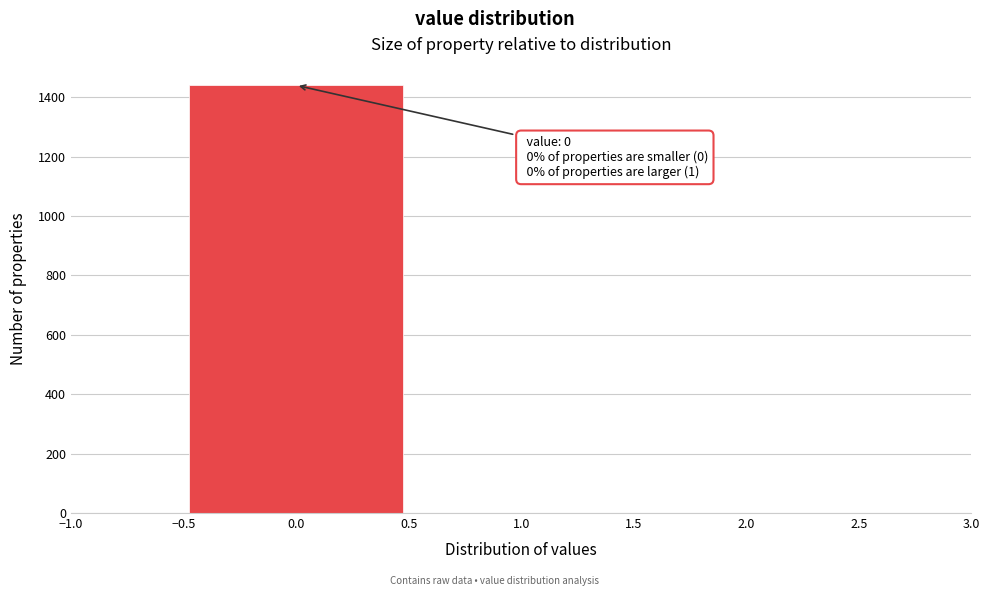

Which range on the x-axis has the tallest bar?

-0.5 to 0.5